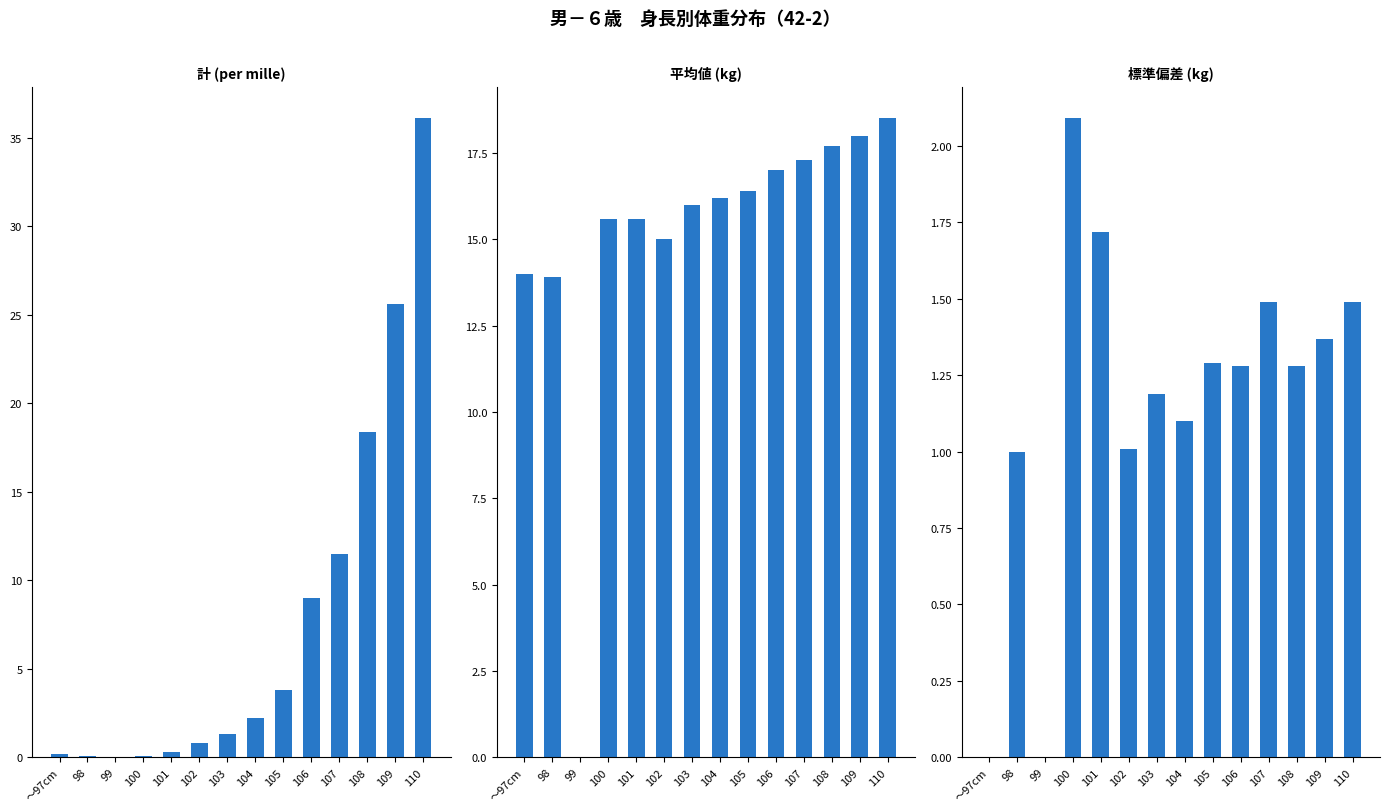

Which category has the lowest value in the 標準偏差 (col_35) series?

～97cm